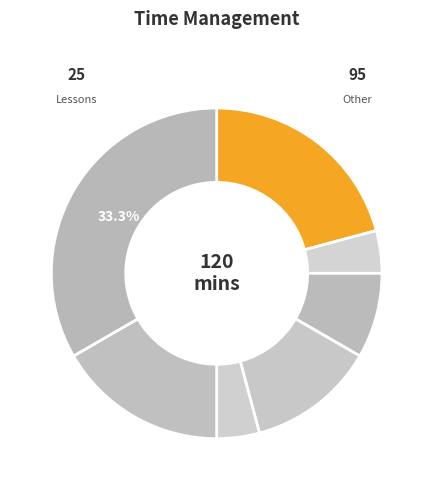

Does any single category account for the majority?

No